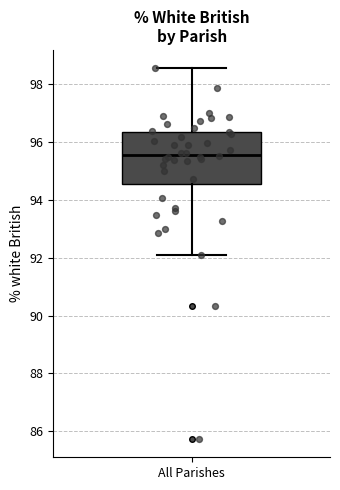

Transcribe this box plot: give where the median line is, the range the box spans, and where the two whiskers end, as read against the y-axis. The values are not printed on the chart, so give them approximately, as read against the axis.

median 95.6, box 94.6 to 96.4, whiskers 92.0 to 98.6